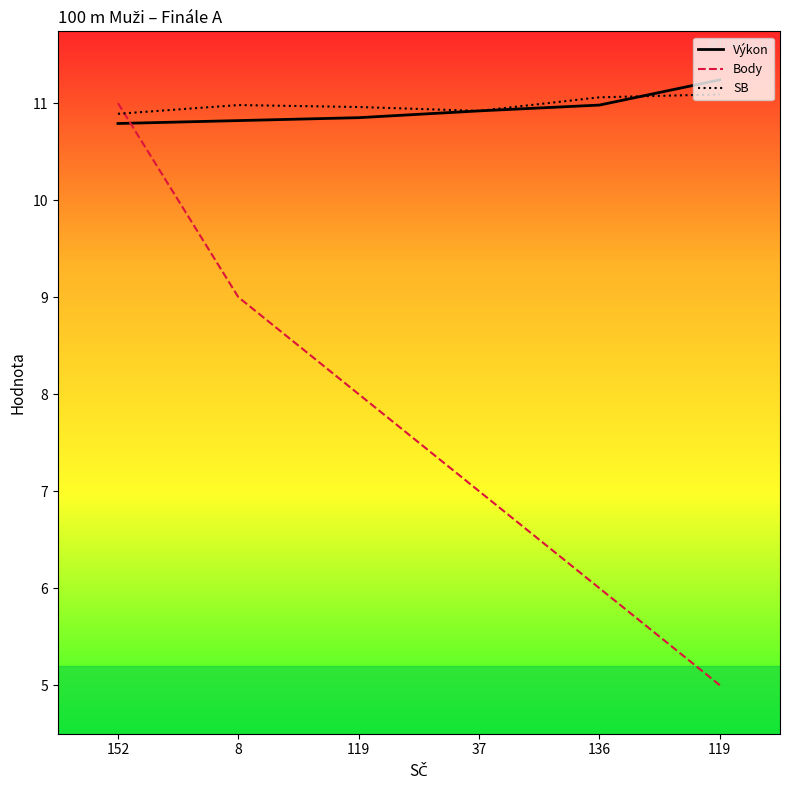

What are all the series names shown in the legend?

Výkon, Body, SB